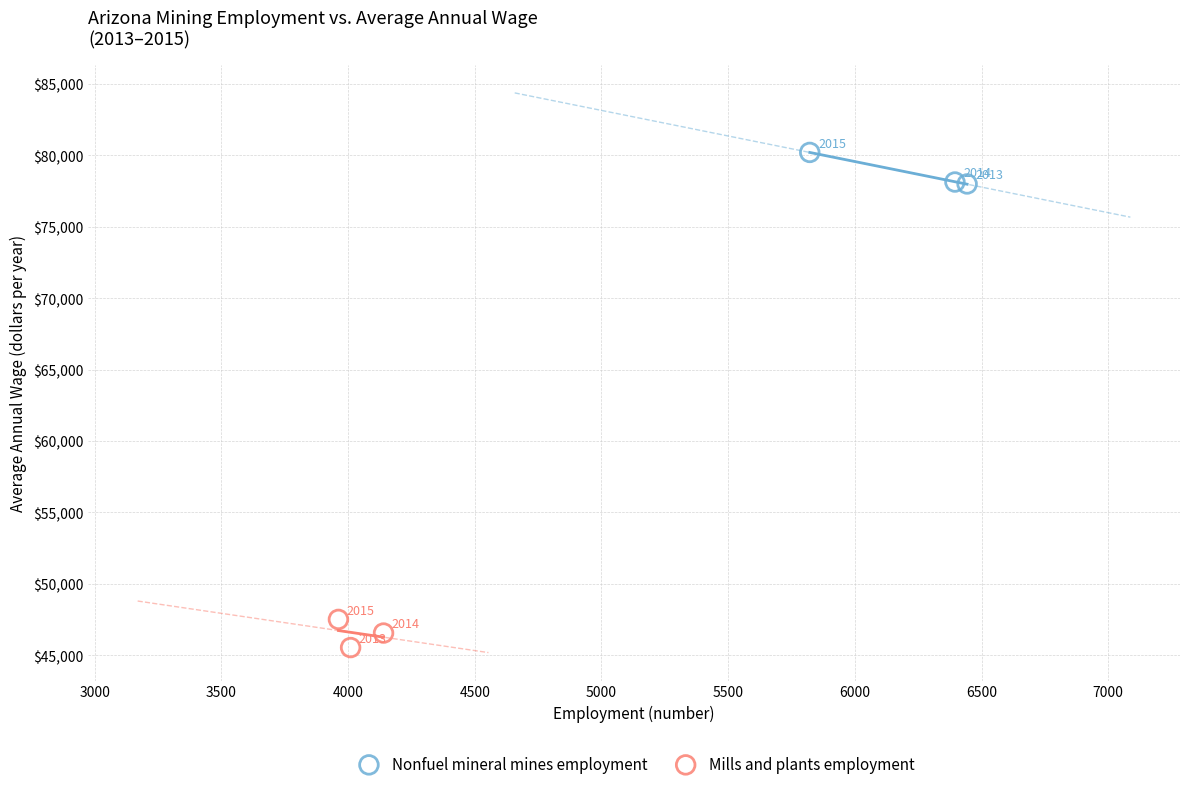

What are all the series names shown in the legend?

Nonfuel mineral mines employment, Mills and plants employment